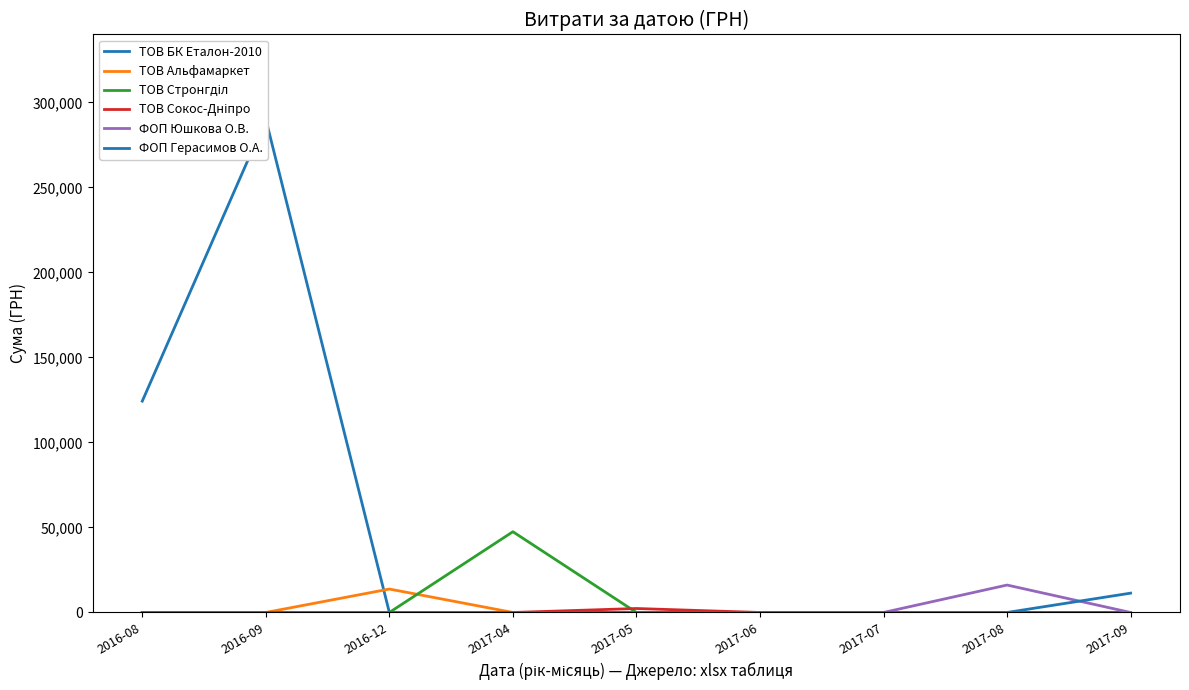

What are all the series names shown in the legend?

ТОВ БК Еталон-2010, ТОВ Альфамаркет, ТОВ Стронгділ, ТОВ Сокос-Дніпро, ФОП Юшкова О.В., ФОП Герасимов О.А.